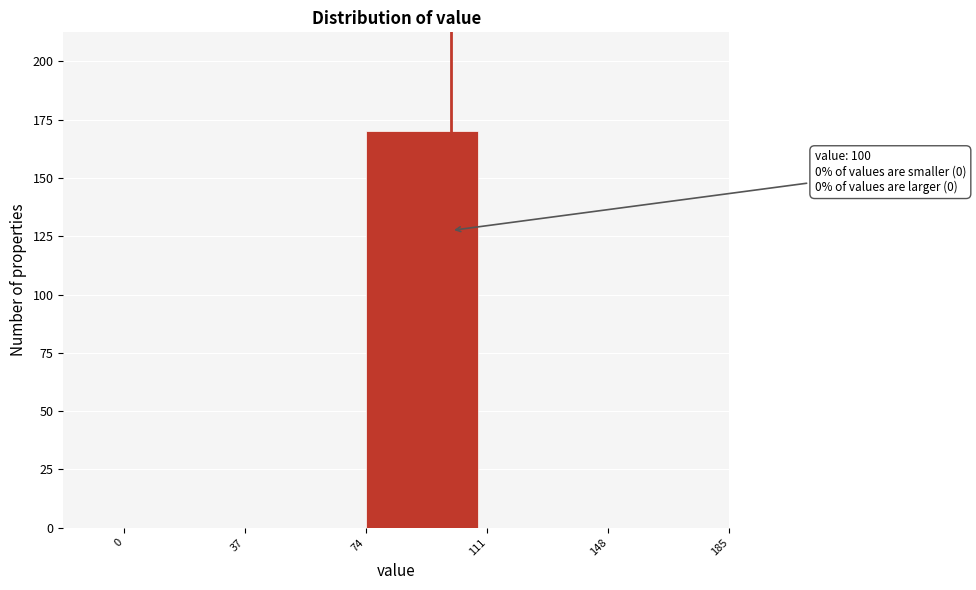

Which range on the x-axis has the tallest bar?

74 to 111